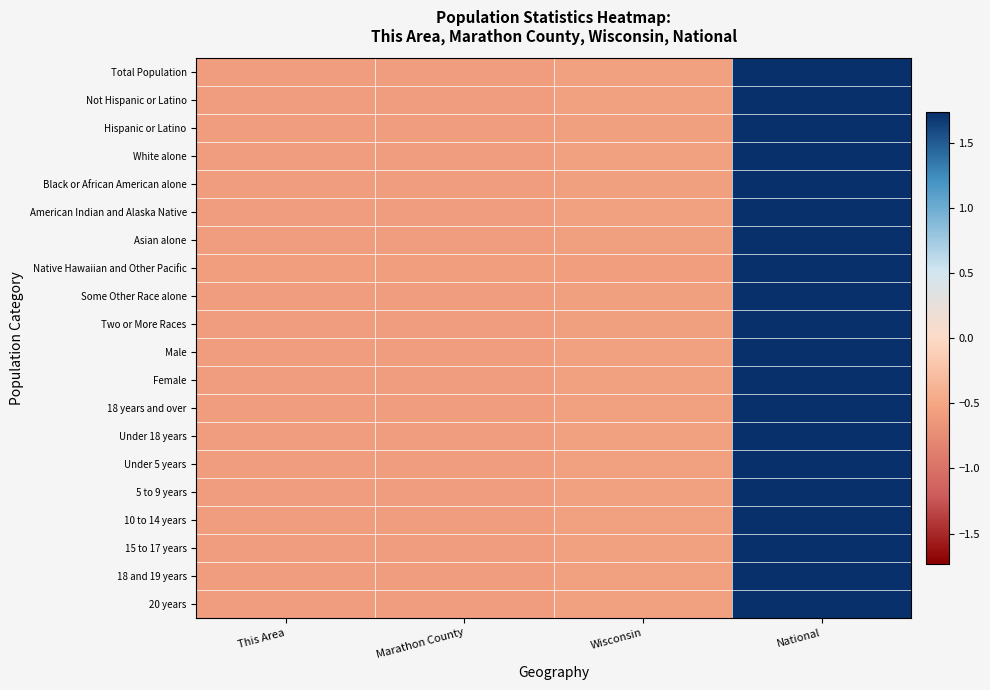

Reading left to right, list all the values displayed in this chart.

Total Population: This Area=-0.6	Marathon County=-0.6	Wisconsin=-0.5	National=1.7
Not Hispanic or Latino: This Area=-0.6	Marathon County=-0.6	Wisconsin=-0.5	National=1.7
Hispanic or Latino: This Area=-0.6	Marathon County=-0.6	Wisconsin=-0.6	National=1.7
White alone: This Area=-0.6	Marathon County=-0.6	Wisconsin=-0.5	National=1.7
Black or African American alone: This Area=-0.6	Marathon County=-0.6	Wisconsin=-0.6	National=1.7
American Indian and Alaska Native: This Area=-0.6	Marathon County=-0.6	Wisconsin=-0.5	National=1.7
Asian alone: This Area=-0.6	Marathon County=-0.6	Wisconsin=-0.6	National=1.7
Native Hawaiian and Other Pacific: This Area=-0.6	Marathon County=-0.6	Wisconsin=-0.6	National=1.7
Some Other Race alone: This Area=-0.6	Marathon County=-0.6	Wisconsin=-0.6	National=1.7
Two or More Races: This Area=-0.6	Marathon County=-0.6	Wisconsin=-0.6	National=1.7
Male: This Area=-0.6	Marathon County=-0.6	Wisconsin=-0.5	National=1.7
Female: This Area=-0.6	Marathon County=-0.6	Wisconsin=-0.5	National=1.7
18 years and over: This Area=-0.6	Marathon County=-0.6	Wisconsin=-0.5	National=1.7
Under 18 years: This Area=-0.6	Marathon County=-0.6	Wisconsin=-0.5	National=1.7
Under 5 years: This Area=-0.6	Marathon County=-0.6	Wisconsin=-0.6	National=1.7
5 to 9 years: This Area=-0.6	Marathon County=-0.6	Wisconsin=-0.5	National=1.7
10 to 14 years: This Area=-0.6	Marathon County=-0.6	Wisconsin=-0.5	National=1.7
15 to 17 years: This Area=-0.6	Marathon County=-0.6	Wisconsin=-0.5	National=1.7
18 and 19 years: This Area=-0.6	Marathon County=-0.6	Wisconsin=-0.5	National=1.7
20 years: This Area=-0.6	Marathon County=-0.6	Wisconsin=-0.5	National=1.7